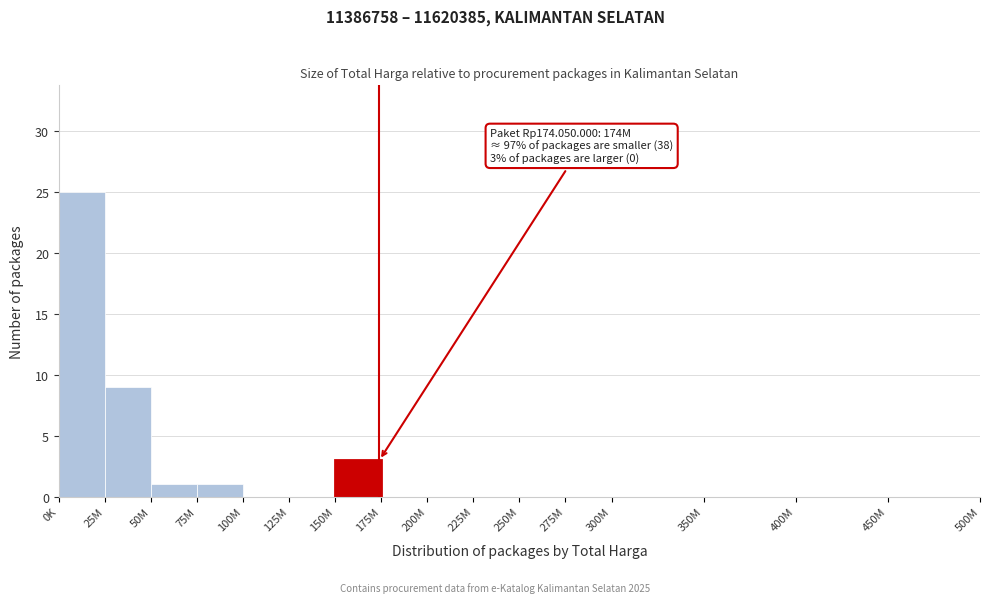

Reading right to left, transcribe all the data shown in this chart.

450M=0	400M=0	350M=0	300M=0	275M=0	250M=0	225M=0	200M=0	175M=0	150M=3	125M=0	100M=0	75M=1	50M=1	25M=9	0K=25